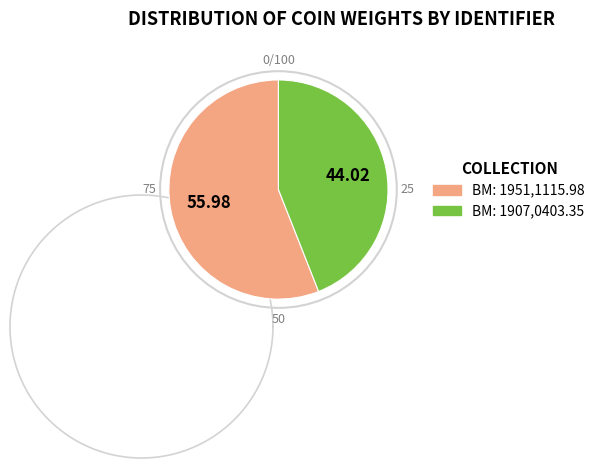

To the nearest percent, what is the combined percentage of British Museum: 1907,0403.35 and British Museum: 1951,1115.98?

100%